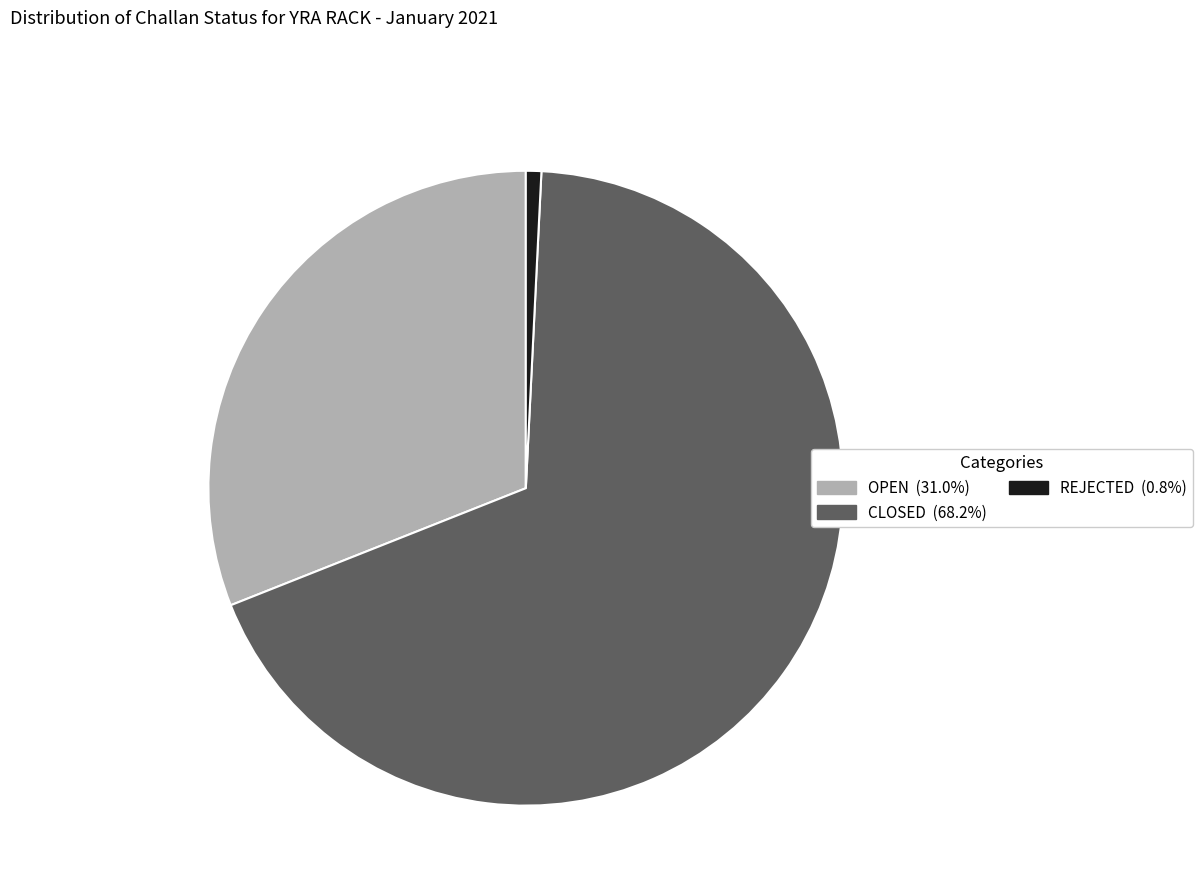

Is there a majority slice in this chart?

Yes